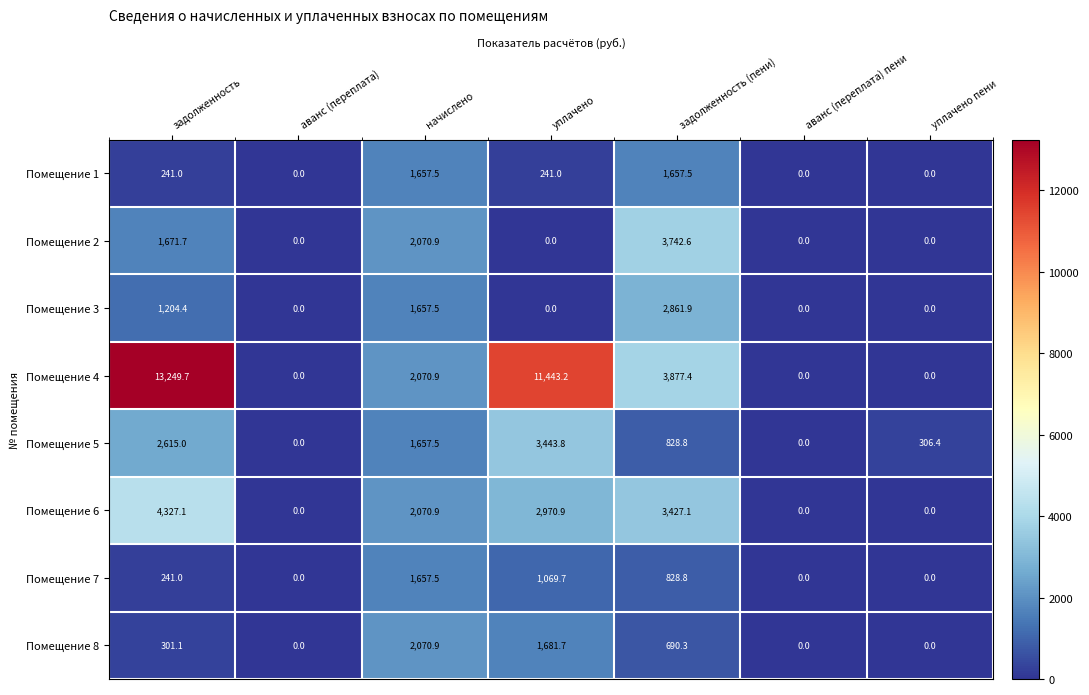

The Помещение 3 series shows 2499.4 at начислено. True or false?

False